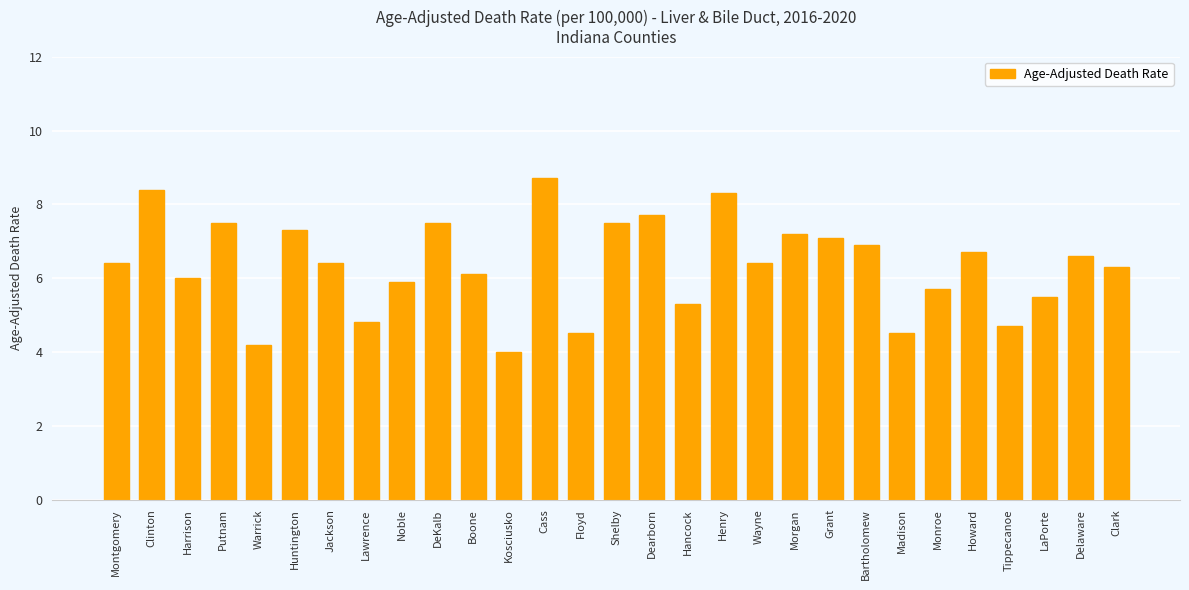

Approximately how many times larger is the value at Putnam compared to Morgan?

1.0